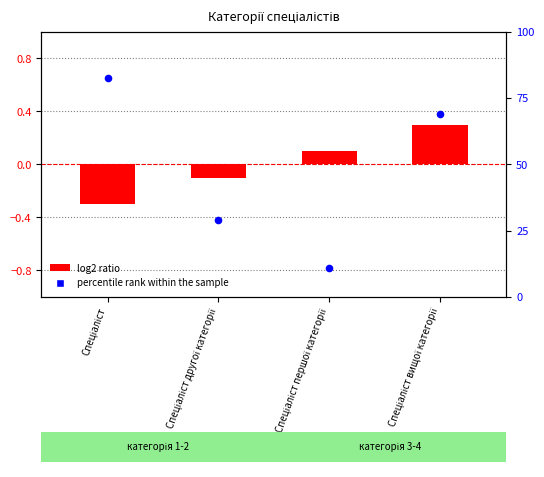

Which series contains the highest Y value?

percentile rank within the sample